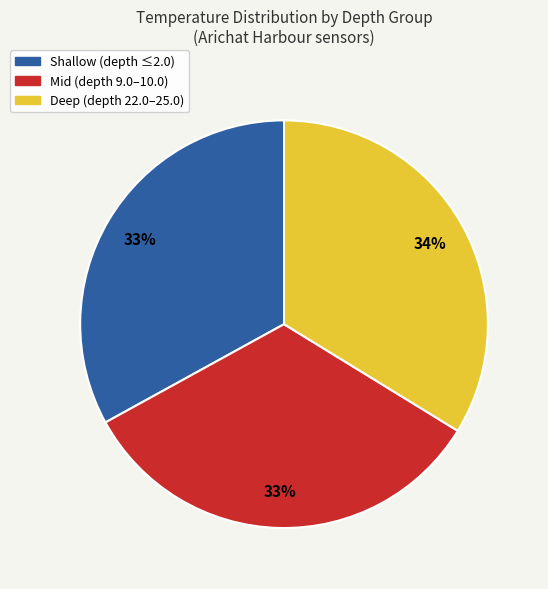

To the nearest percent, what is the average slice percentage?

33%